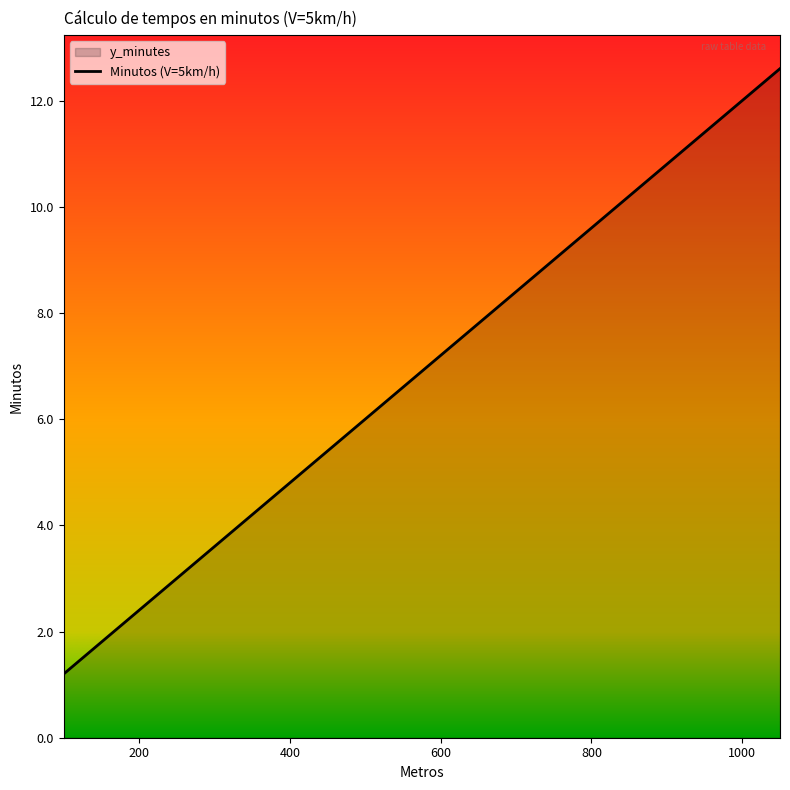

Reading right to left, list all the values displayed in this chart.

12.6	12.0	11.4	10.8	10.2	9.6	9.0	8.4	7.8	7.2	6.6	6.0	5.4	4.8	4.2	3.6	3.0	2.4	1.8	1.2